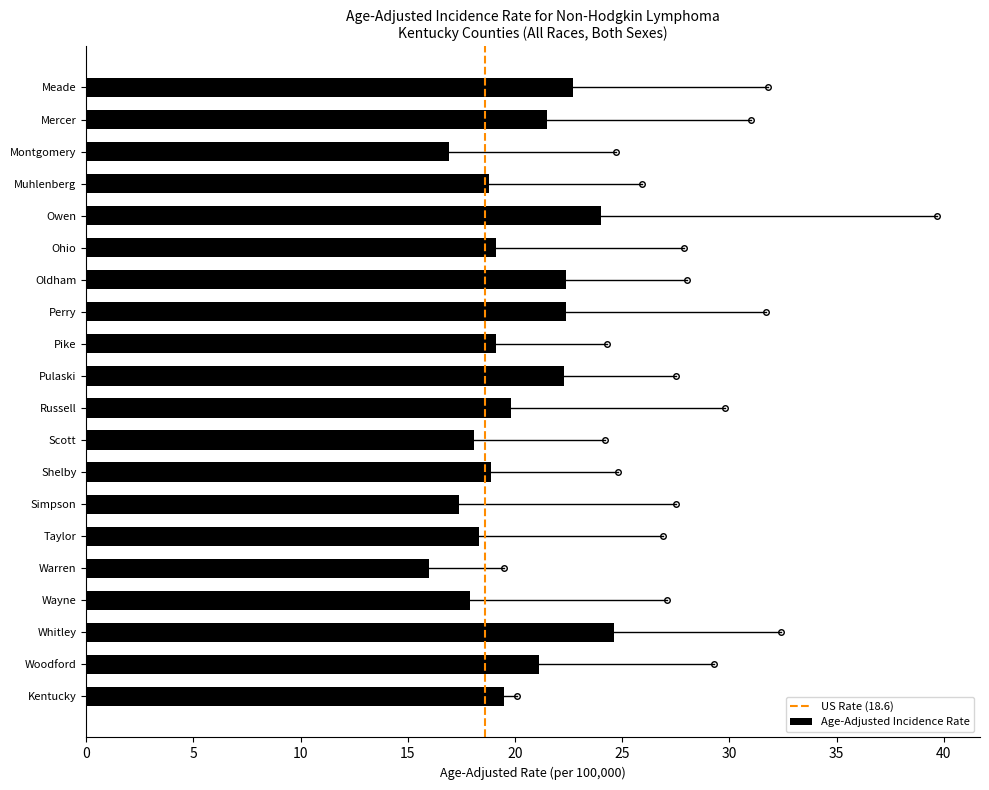

What is the sum of the values at Warren and Kentucky?

35.5